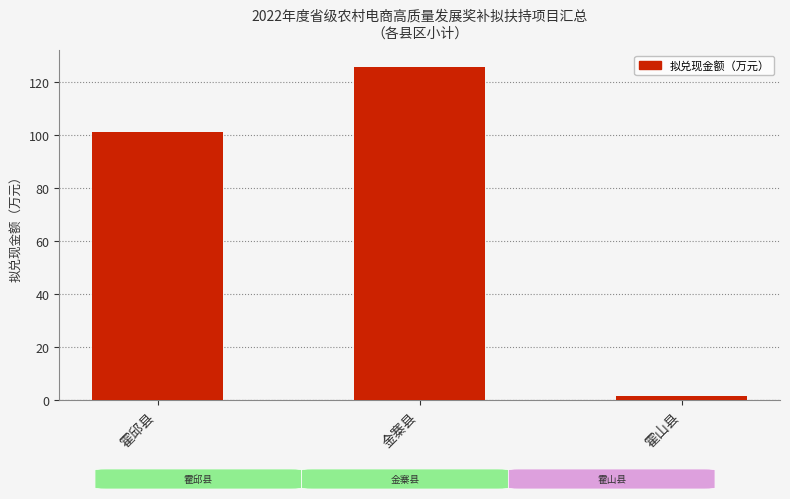

Rank the categories by value from lowest to highest.

霍山县, 霍邱县, 金寨县